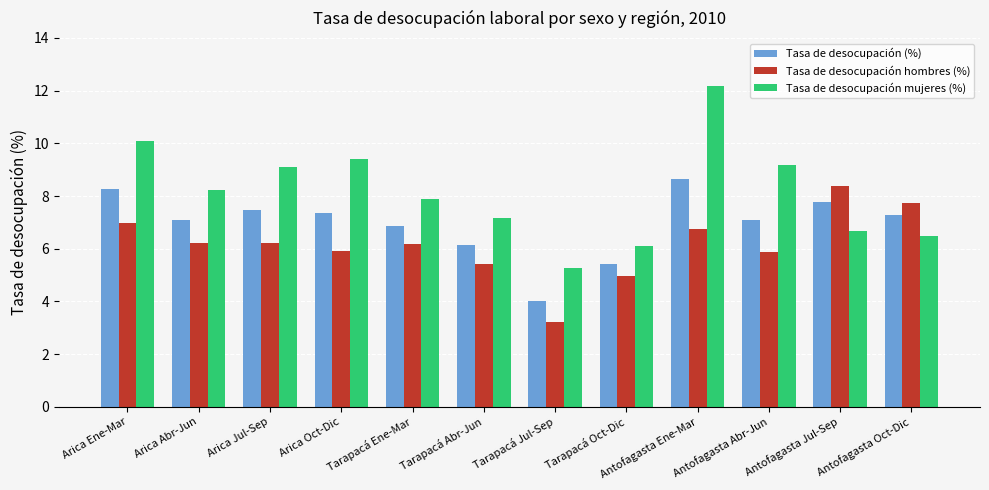

What is the value of the Tasa de desocupación mujeres (%) bar at the 1st from the left?

10.1